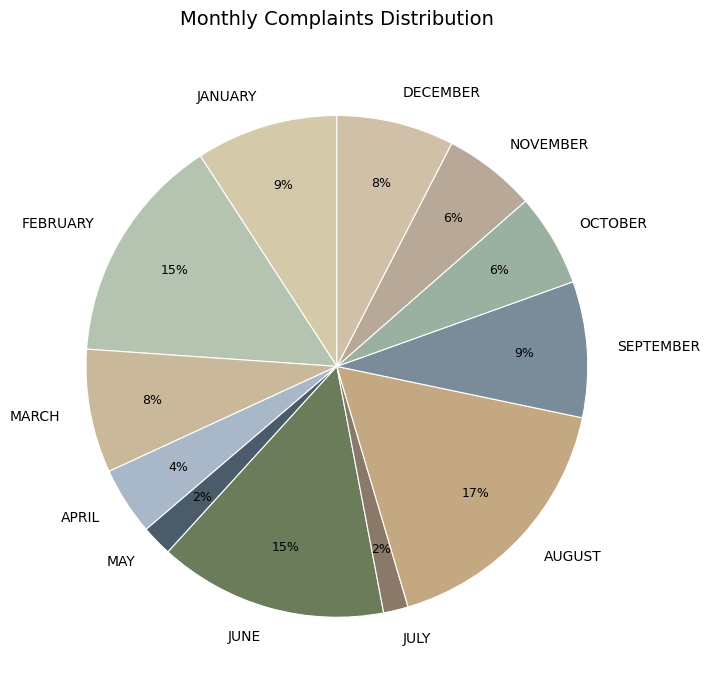

Which category has the biggest portion of the pie?

AUGUST